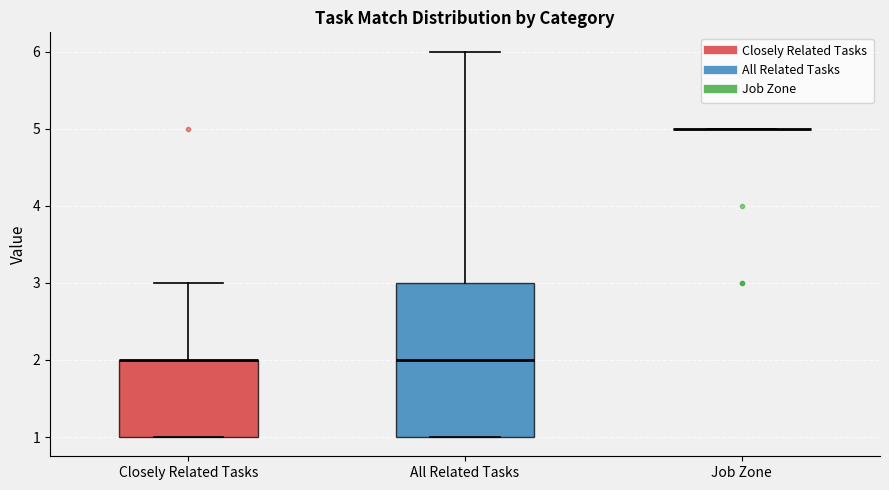

Where does the upper whisker of the box for All Related Tasks end on the y-axis? The values are not printed on the chart, so give them approximately, as read against the axis.

6